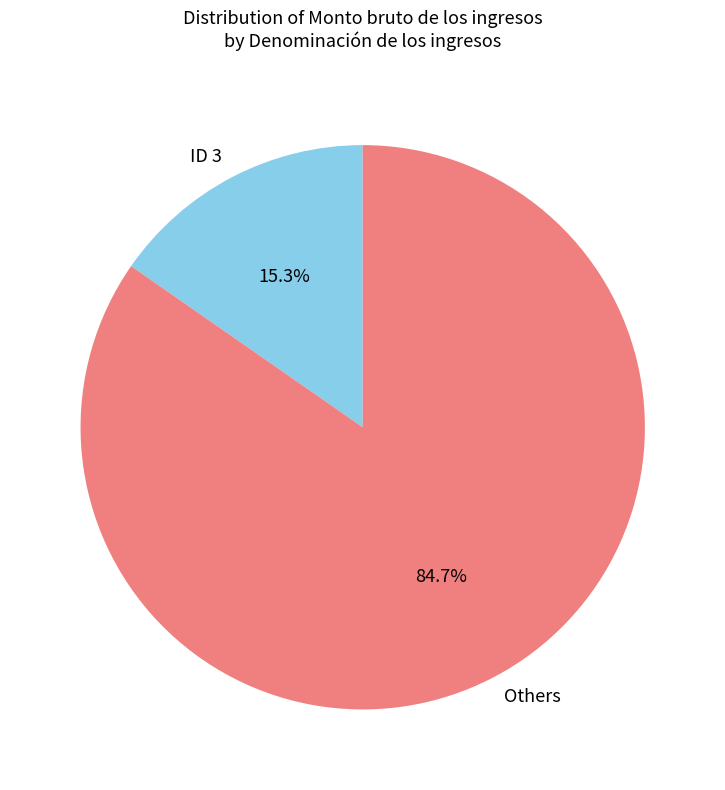

Rank the categories by value from highest to lowest.

Others, ID 3